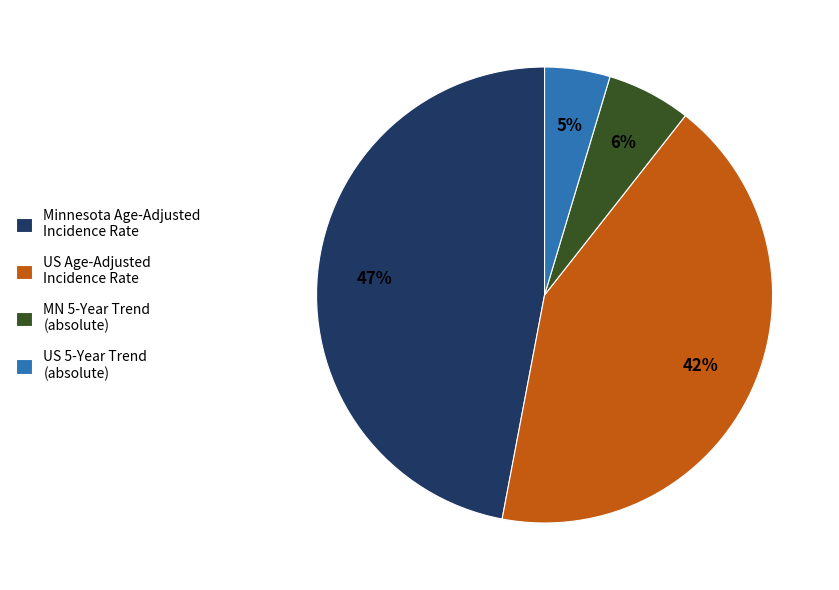

How many segments does this pie chart have?

4